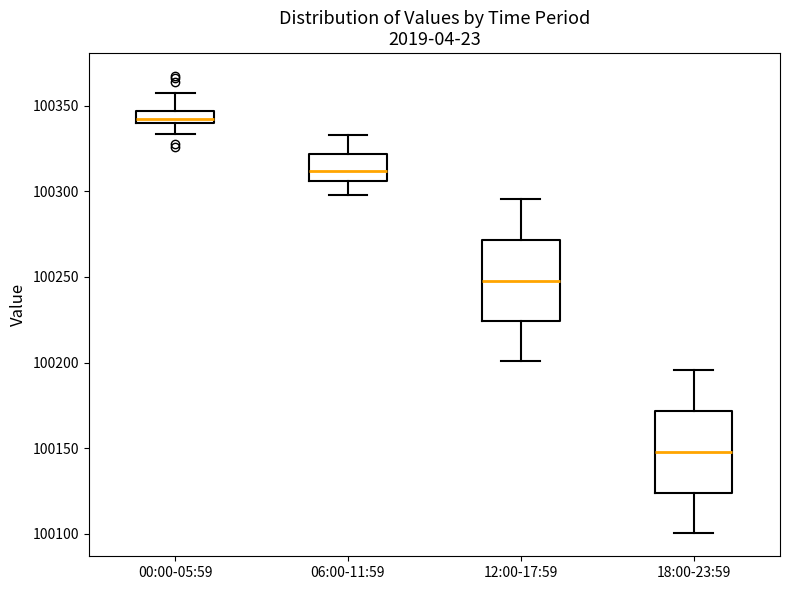

Where is the lower edge of the box for 00:00-05:59 on the y-axis? The values are not printed on the chart, so give them approximately, as read against the axis.

100340